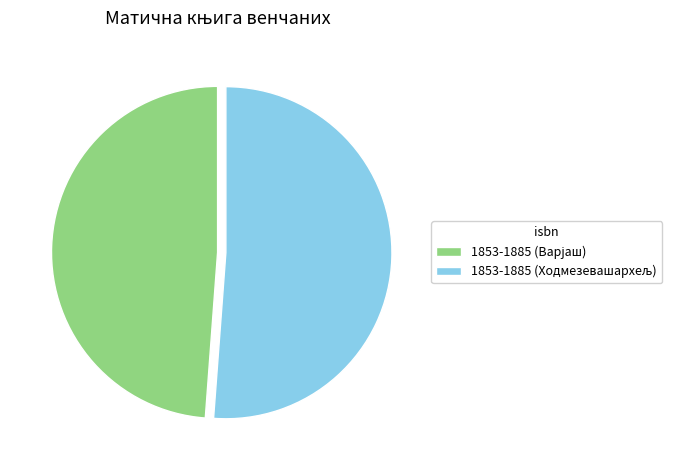

Is there any slice that represents more than half of the pie?

Yes